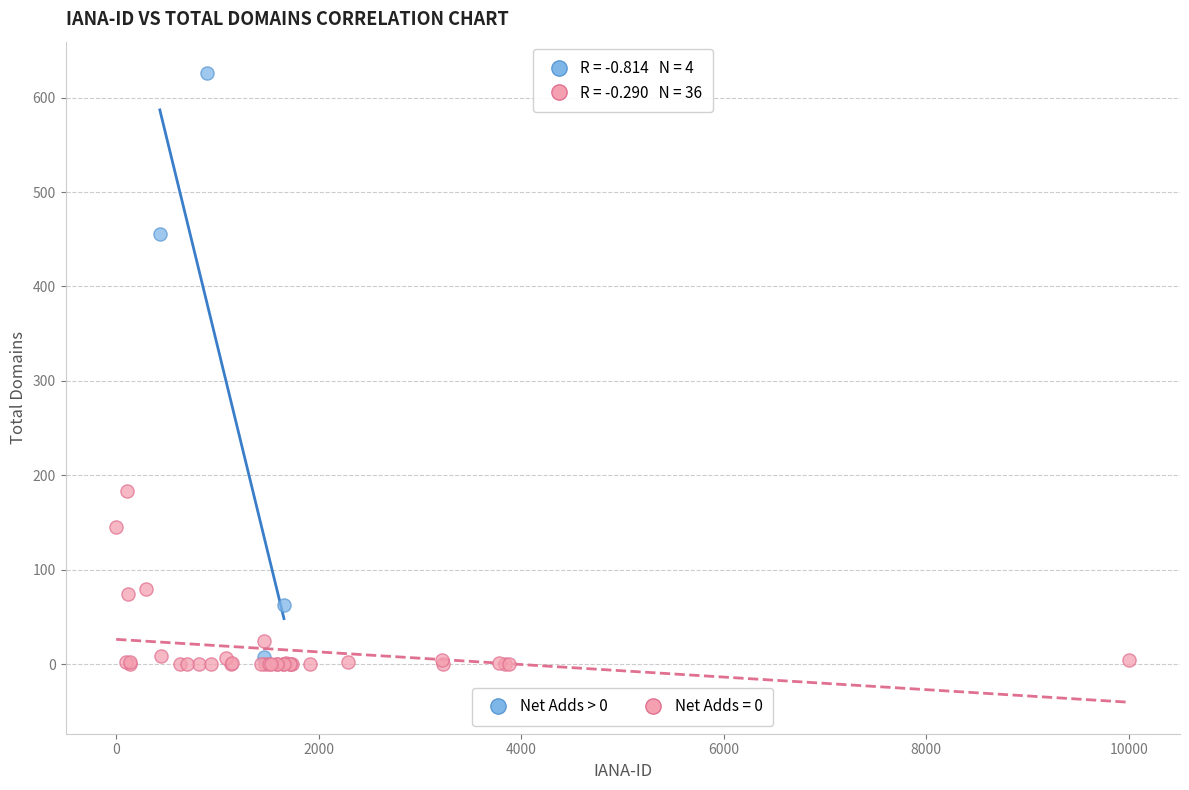

Which series has the widest spread of Y values?

Net Adds > 0